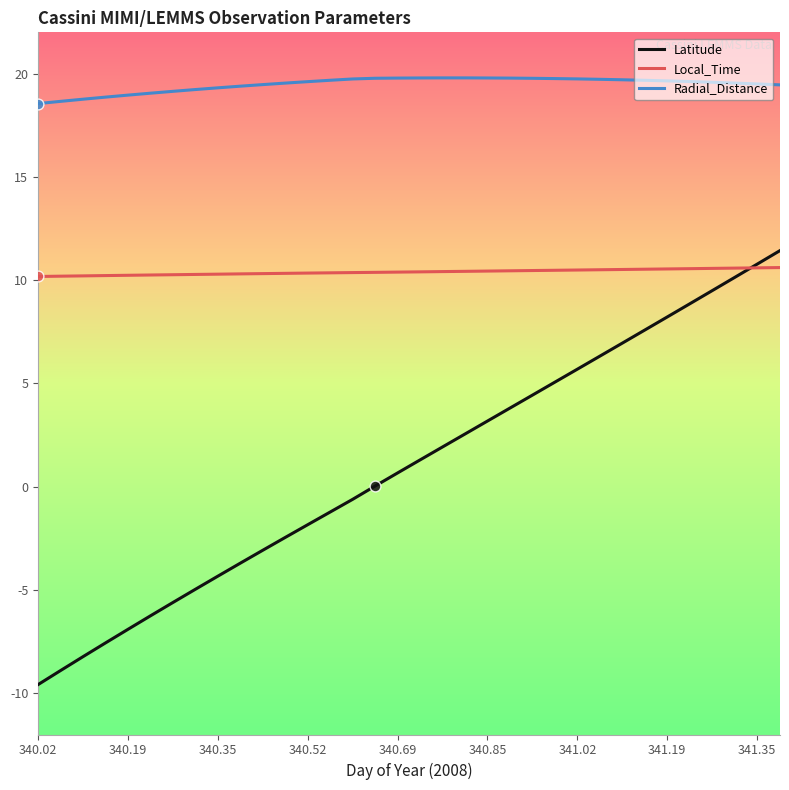

Which series has the largest total across all categories?

Radial_Distance